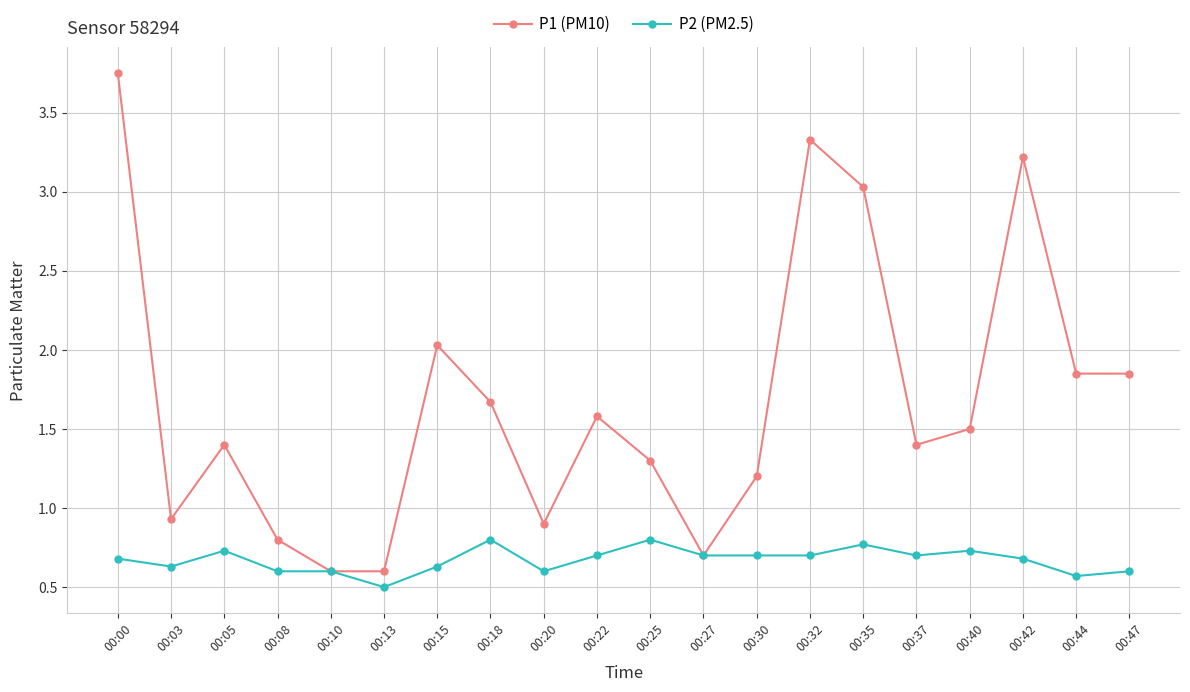

Is it true that P2 (PM2.5) equals 0.2 at 00:22?

False